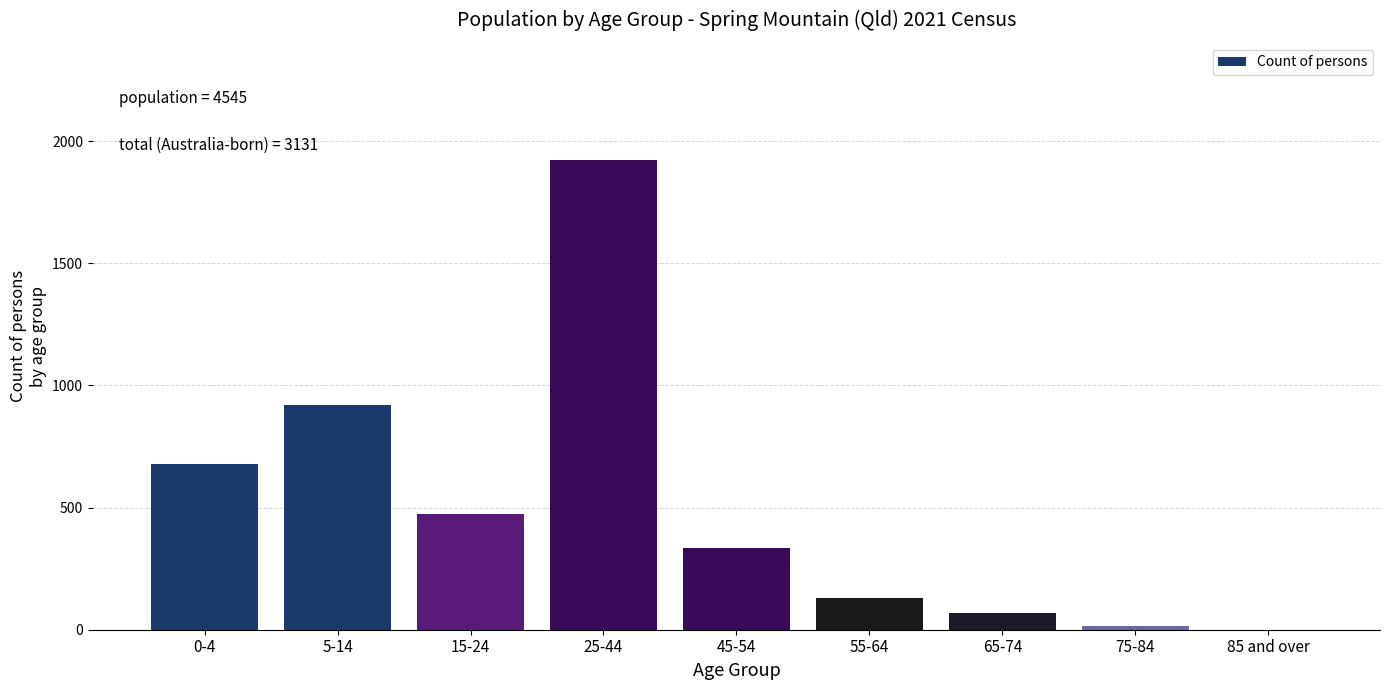

Reading left to right, list all the values displayed in this chart.

0-4=679	5-14=920	15-24=475	25-44=1922	45-54=335	55-64=130	65-74=67	75-84=17	85 and over=0